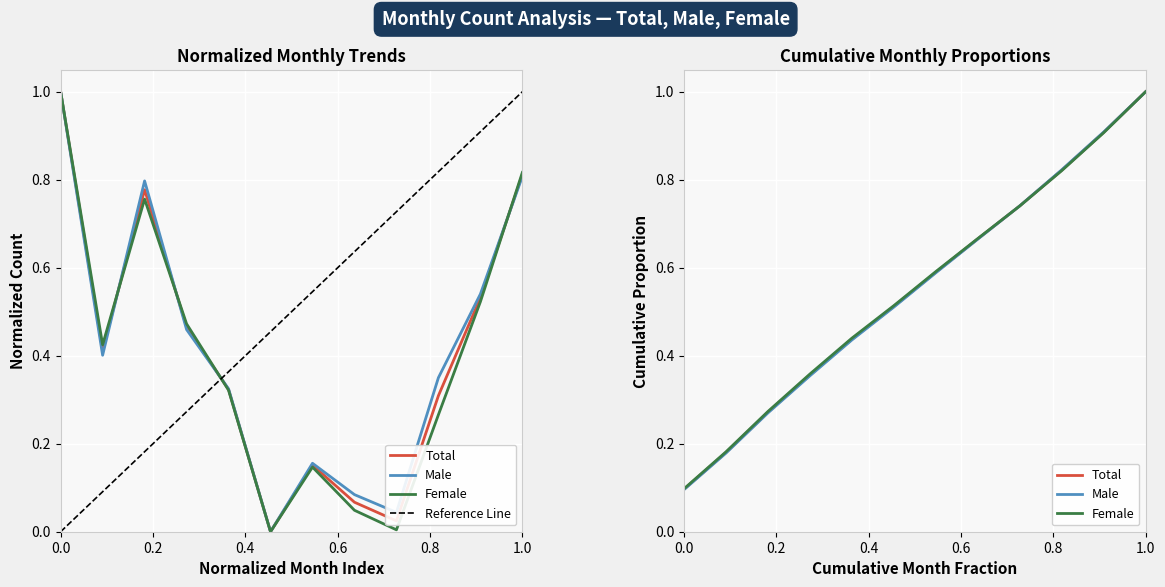

Where is the first local maximum for Total?

03